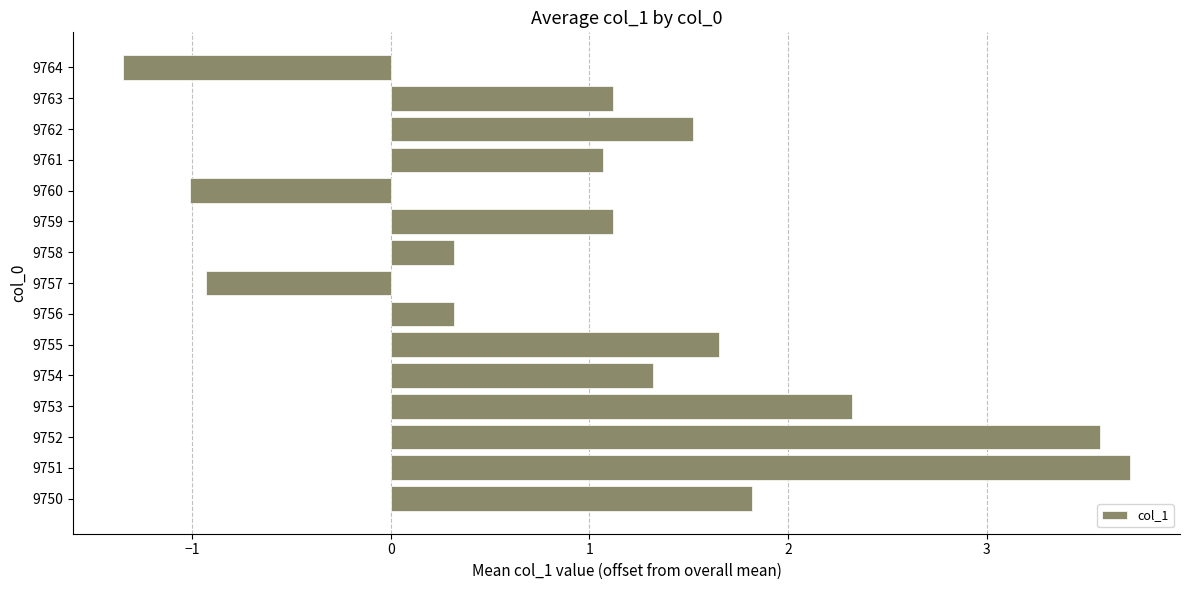

How many data points are less than 1?

5